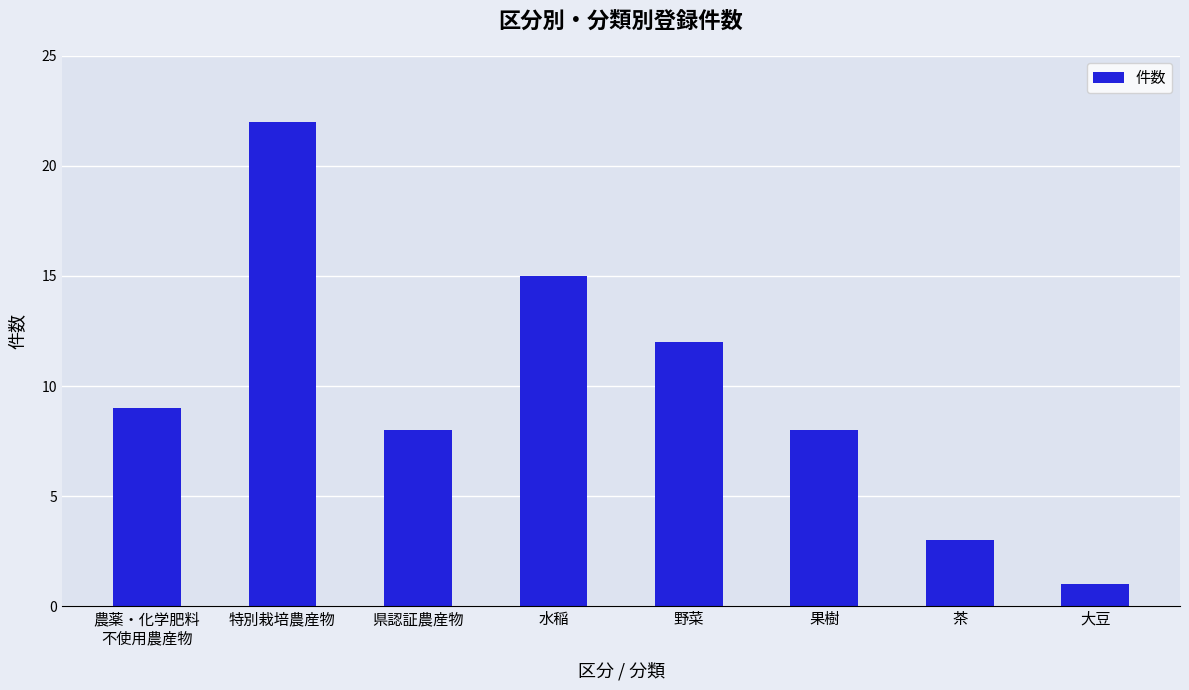

Between 茶 and 農薬・化学肥料
不使用農産物, which is larger?

農薬・化学肥料
不使用農産物